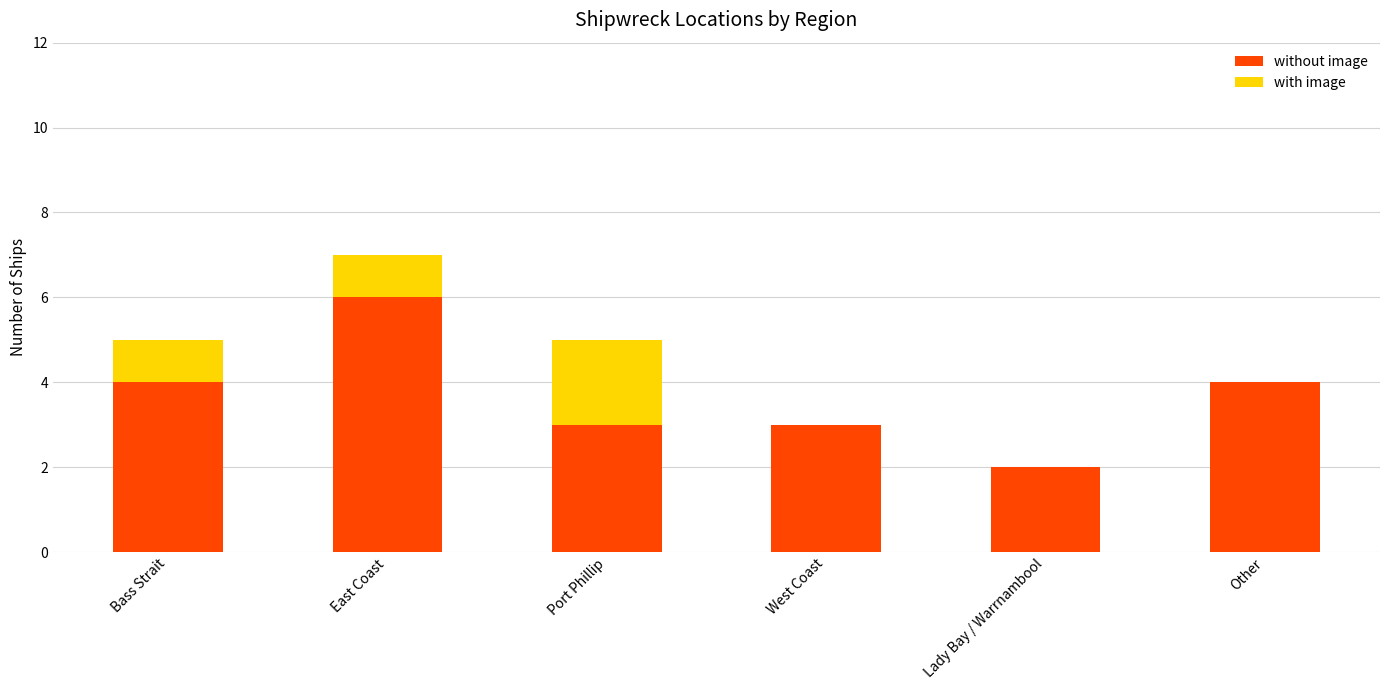

At which category is the sum across all series the highest?

East Coast